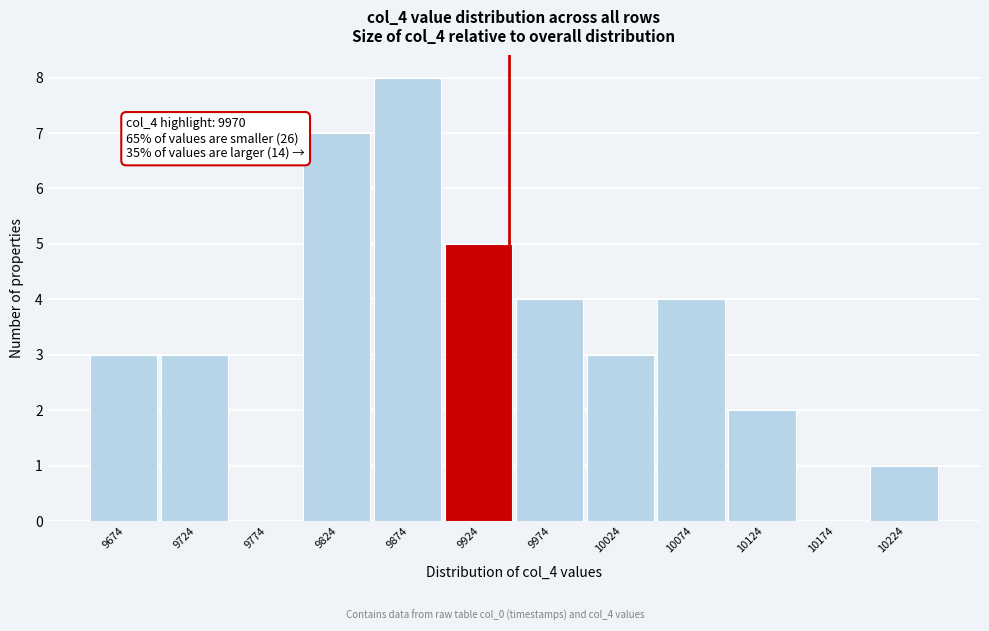

Reading right to left, list all the values displayed in this chart.

10224=1	10174=0	10124=2	10074=4	10024=3	9974=4	9924=5	9874=8	9824=7	9774=0	9724=3	9674=3